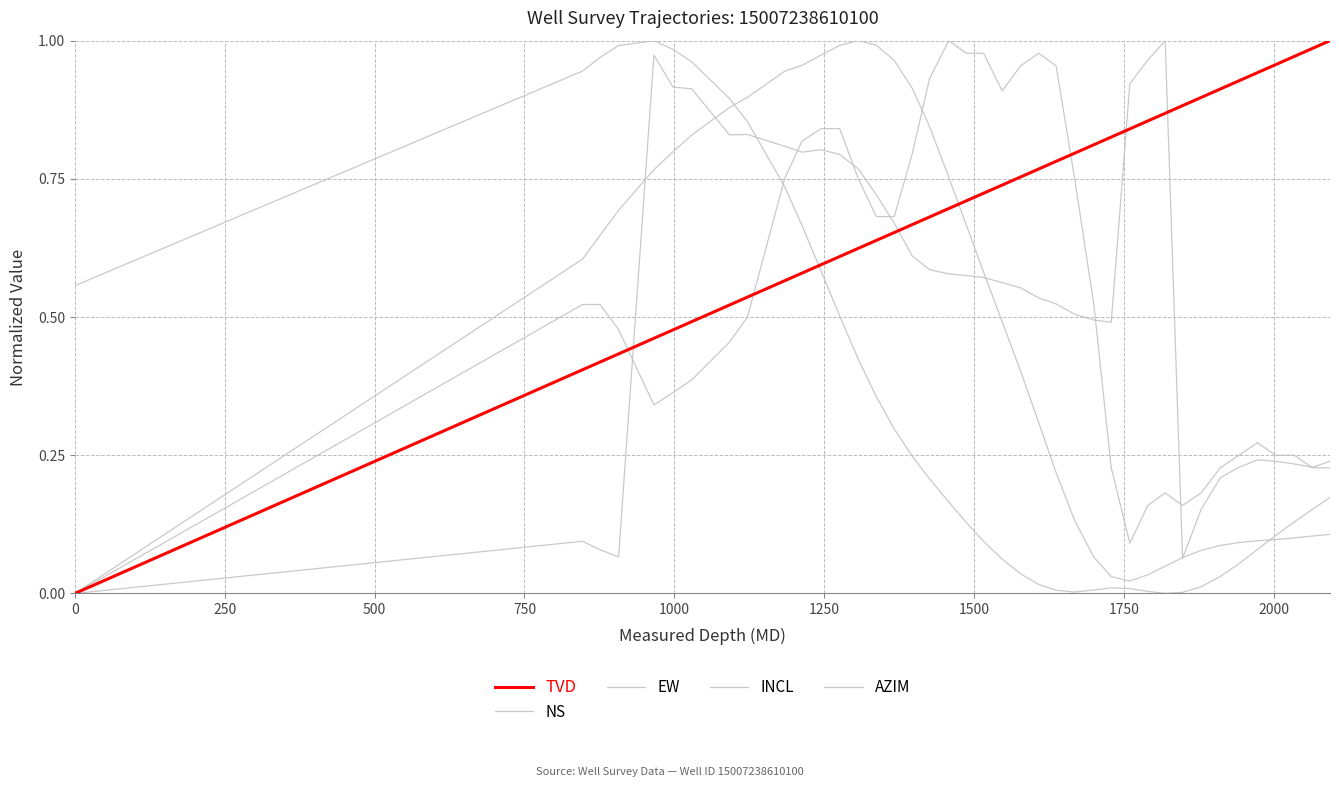

Is this an area chart (filled region under the line)?

No